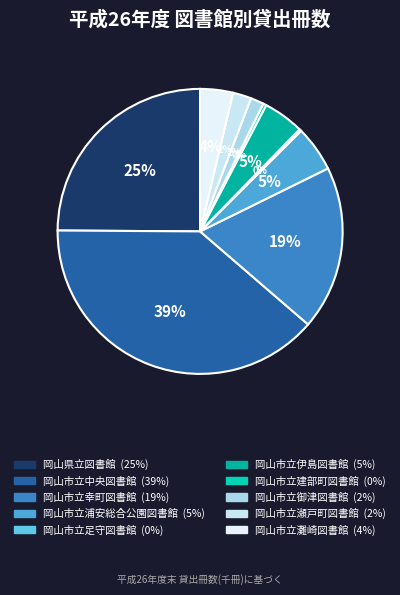

What is the largest slice in the pie chart?

岡山市立中央図書館